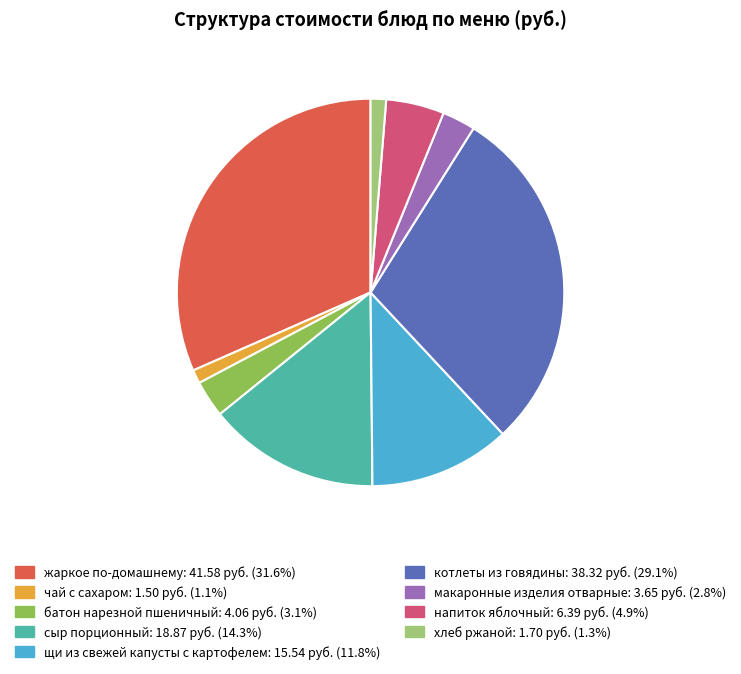

What is the largest slice in the pie chart?

жаркое по-домашнему